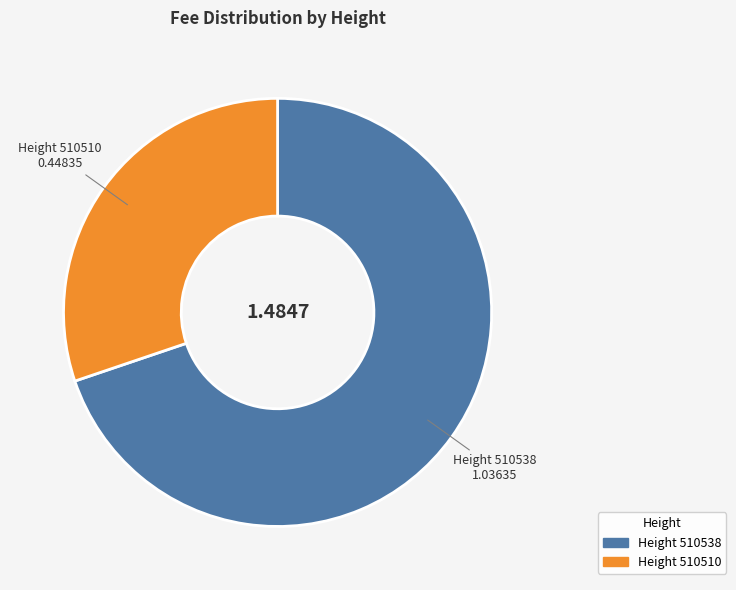

Does Height 510510 account for over 50% of the chart?

No